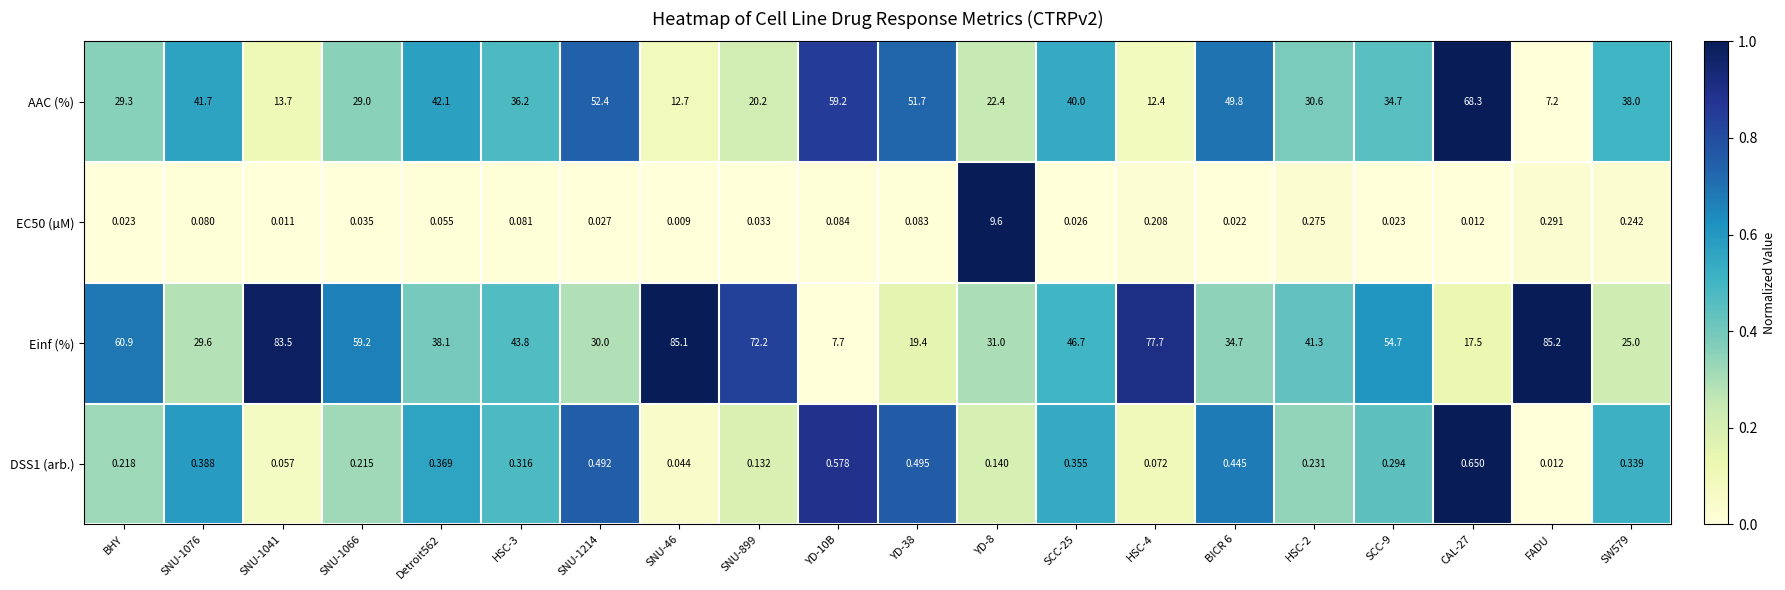

Which label corresponds to the largest value in the chart?

FADU